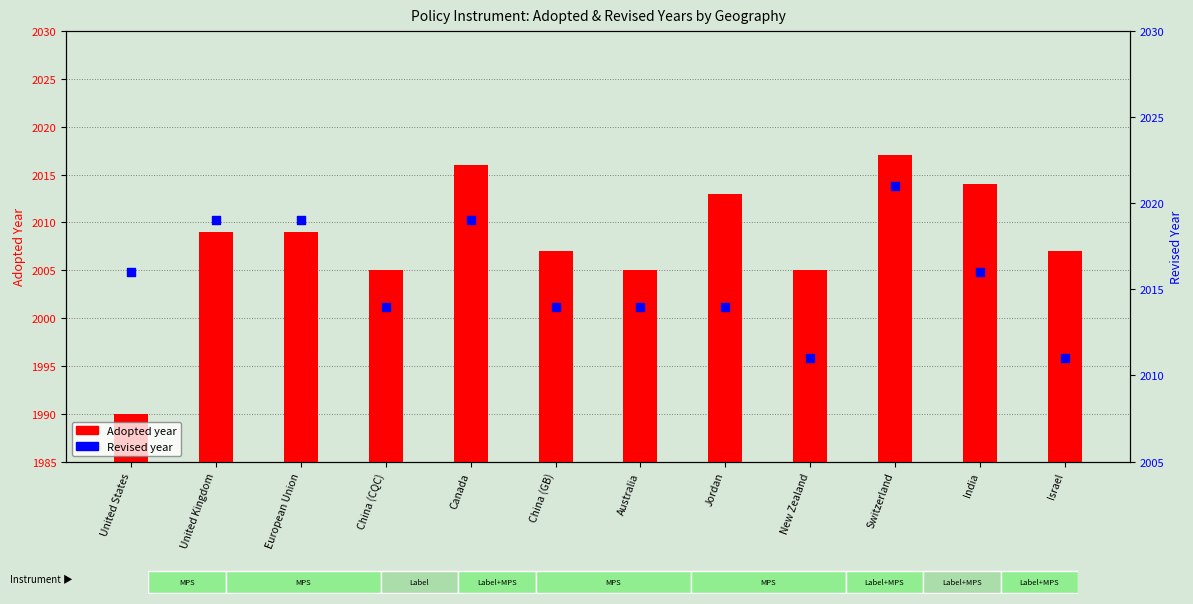

At how many categories does at least one series exceed 2017?

4